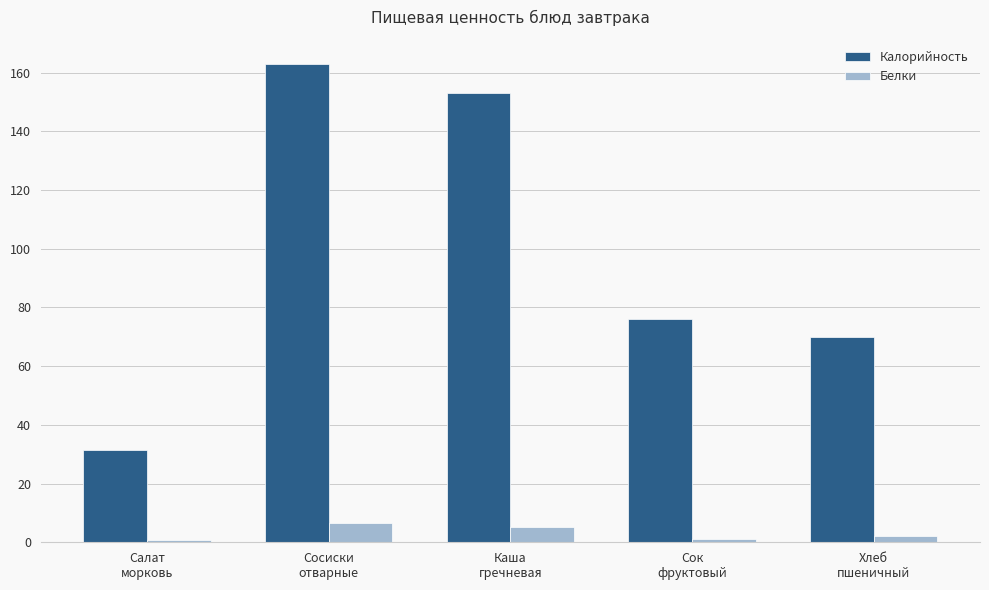

What is the label of the 1st bar from the right?

Хлеб
пшеничный